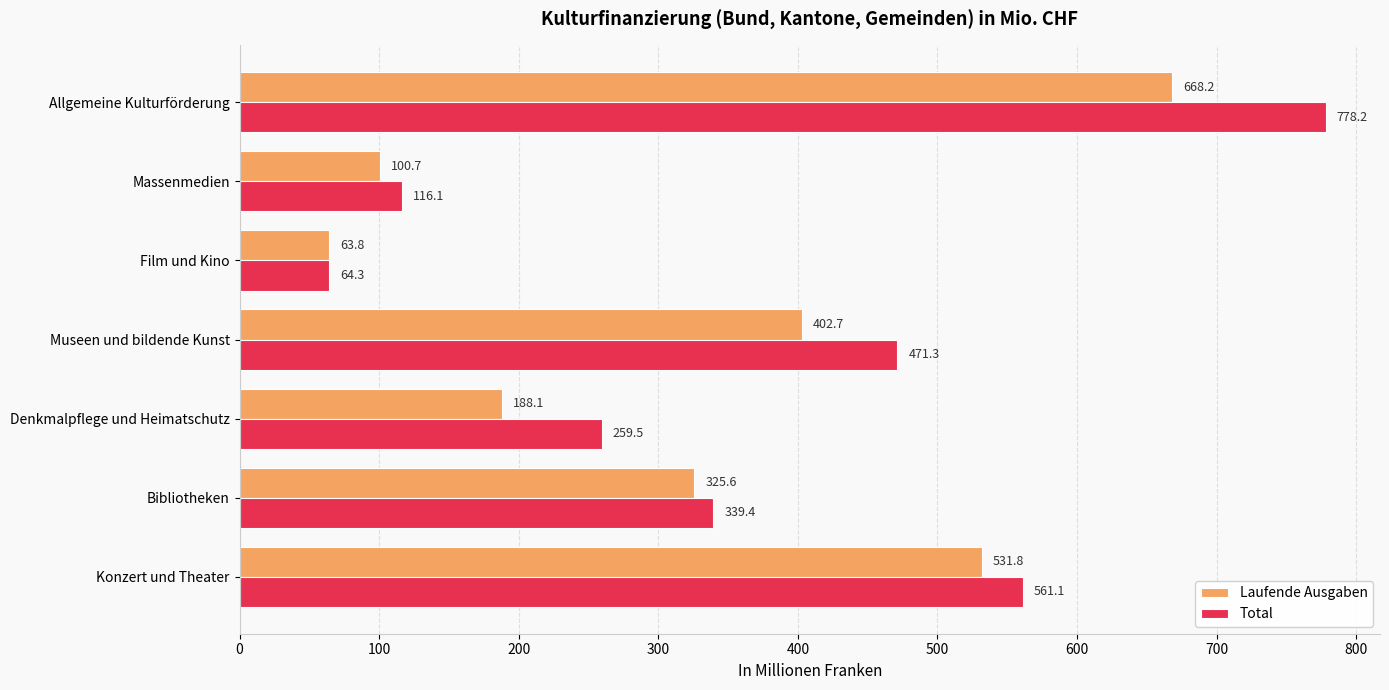

List the labels in order of Total value, largest first.

Allgemeine Kulturförderung, Konzert und Theater, Museen und bildende Kunst, Bibliotheken, Denkmalpflege und Heimatschutz, Massenmedien, Film und Kino